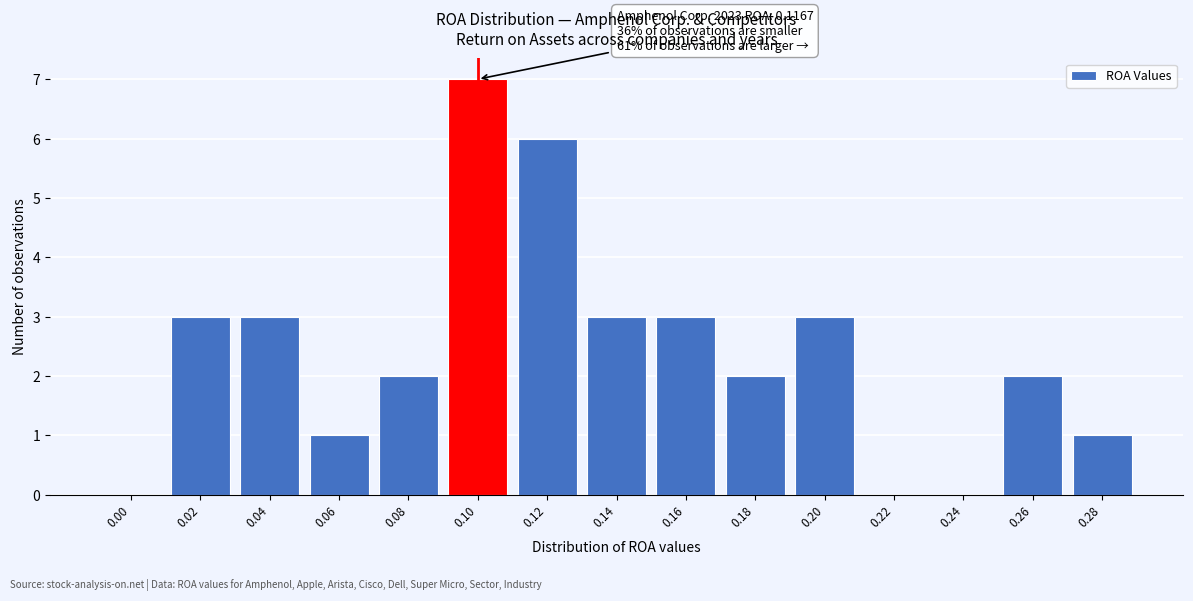

Reading left to right, what are all the values shown in this chart?

0.00=0	0.02=3	0.04=3	0.06=1	0.08=2	0.10=7	0.12=6	0.14=3	0.16=3	0.18=2	0.20=3	0.22=0	0.24=0	0.26=2	0.28=1